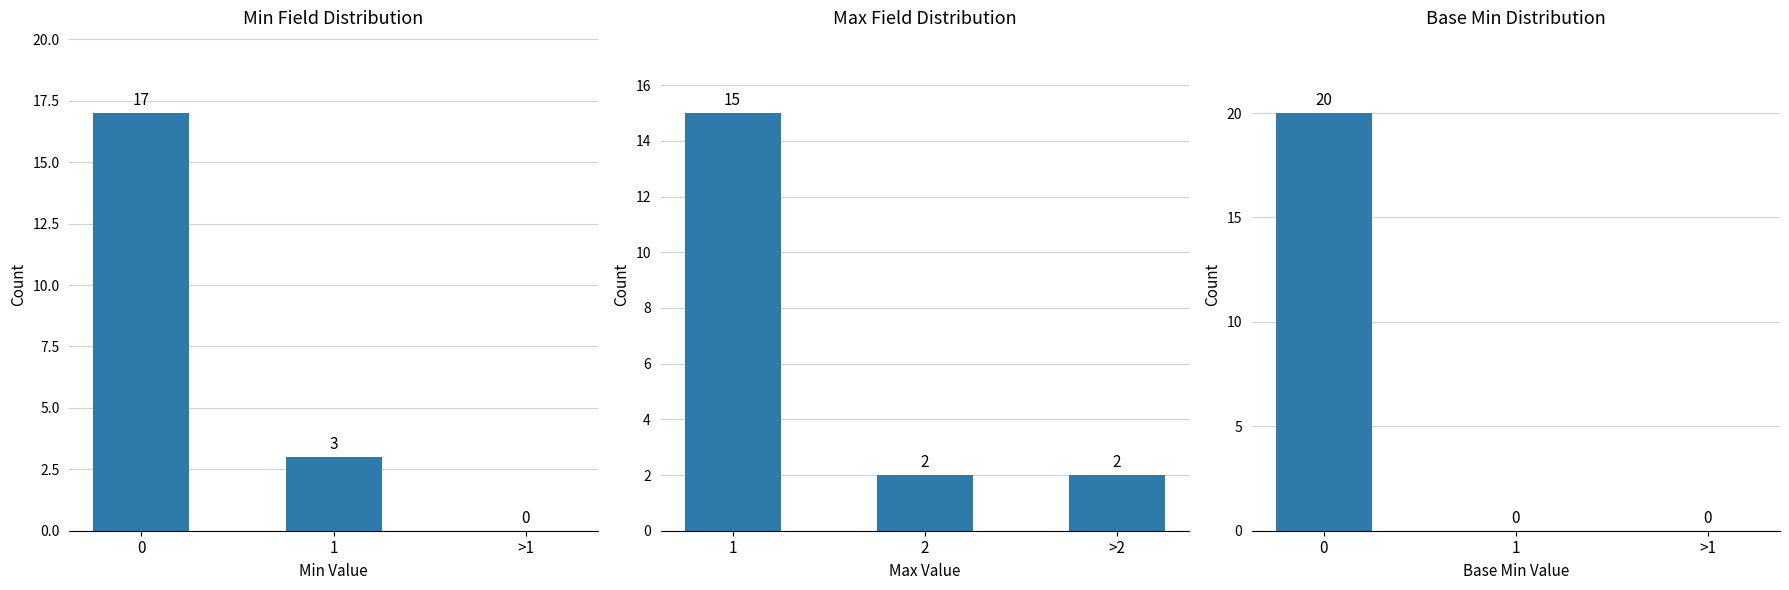

At how many categories does at least one series exceed 9?

1